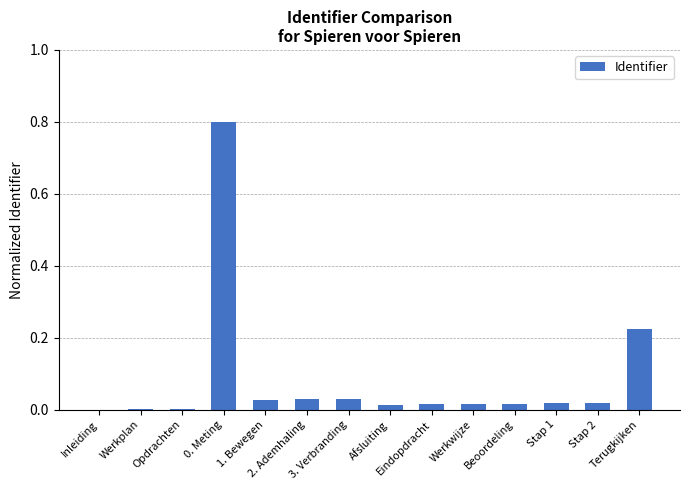

What is the sum of all values?

1.2